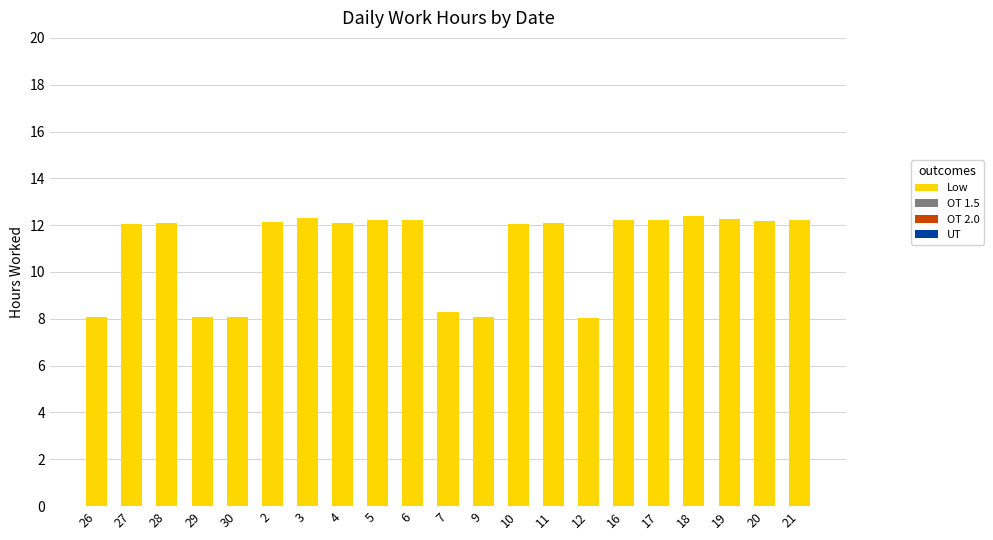

Which has a higher value, 10 or 29?

10